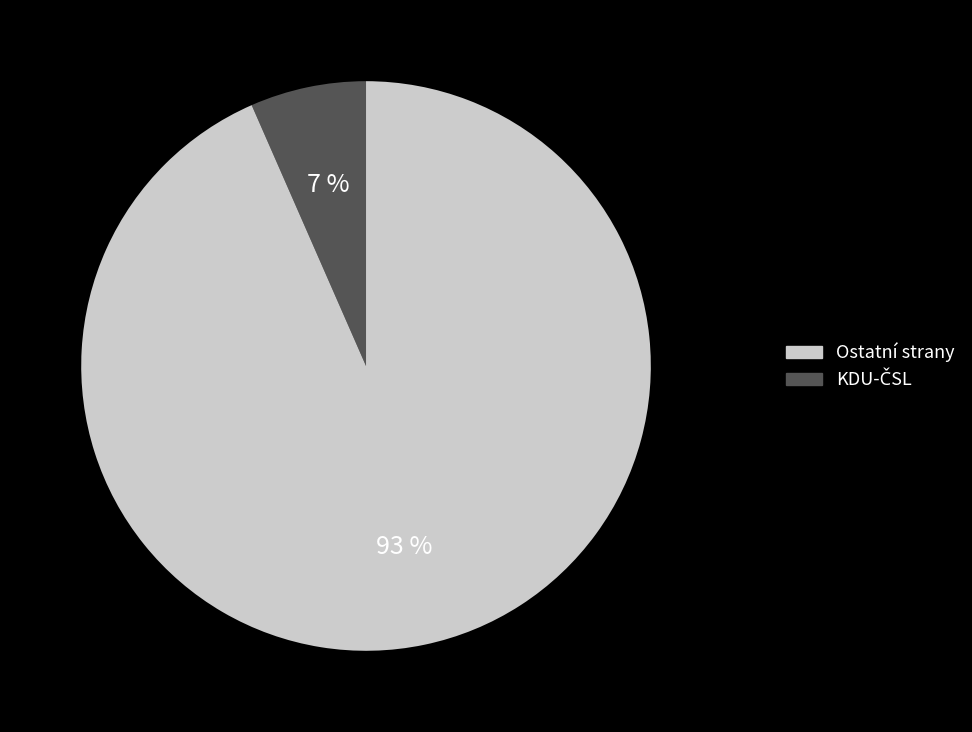

To the nearest percent, what is the average slice percentage?

50%